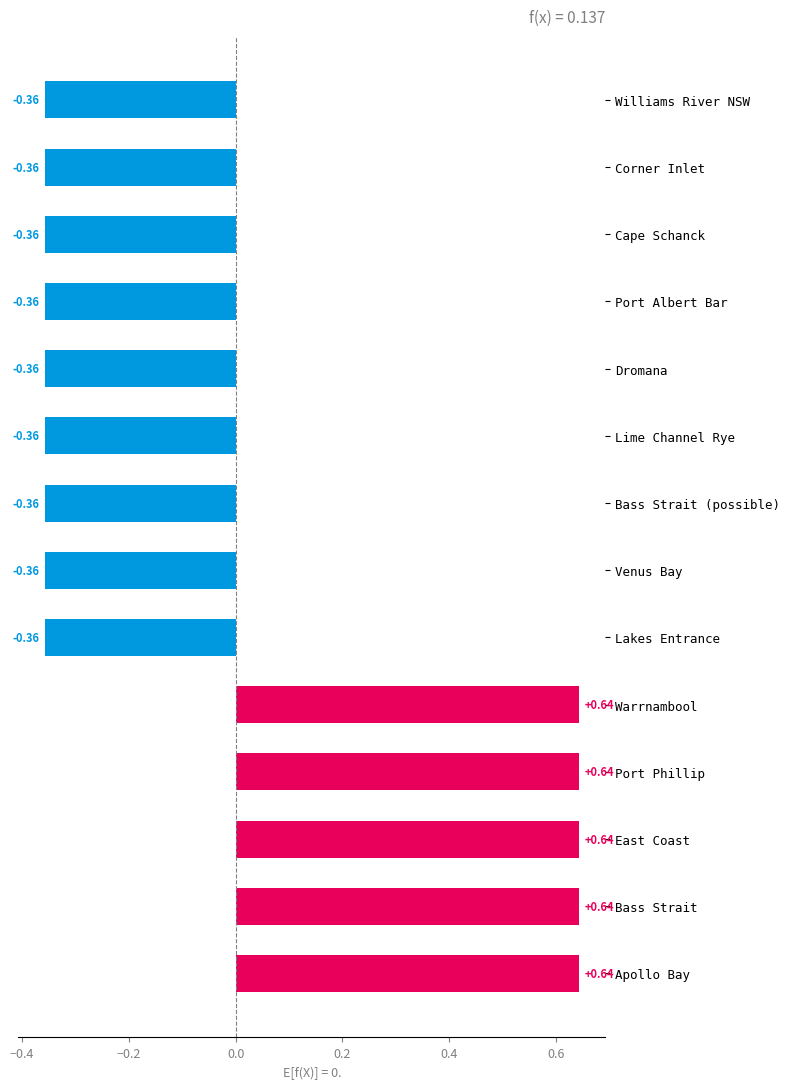

What is the difference between the maximum and second lowest values?

1.0